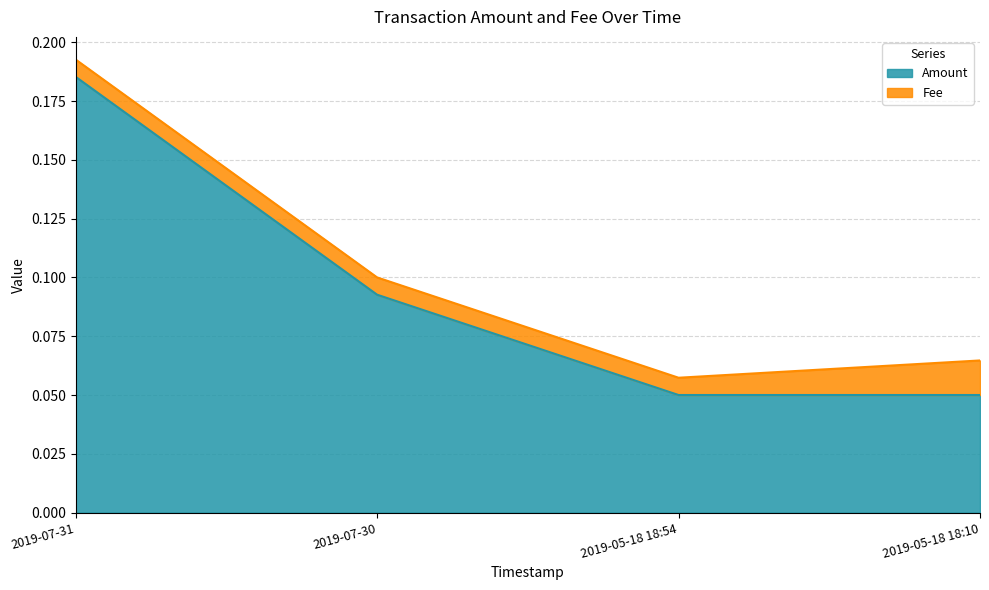

Which label corresponds to the smallest value in the chart?

2019-05-18 18:54